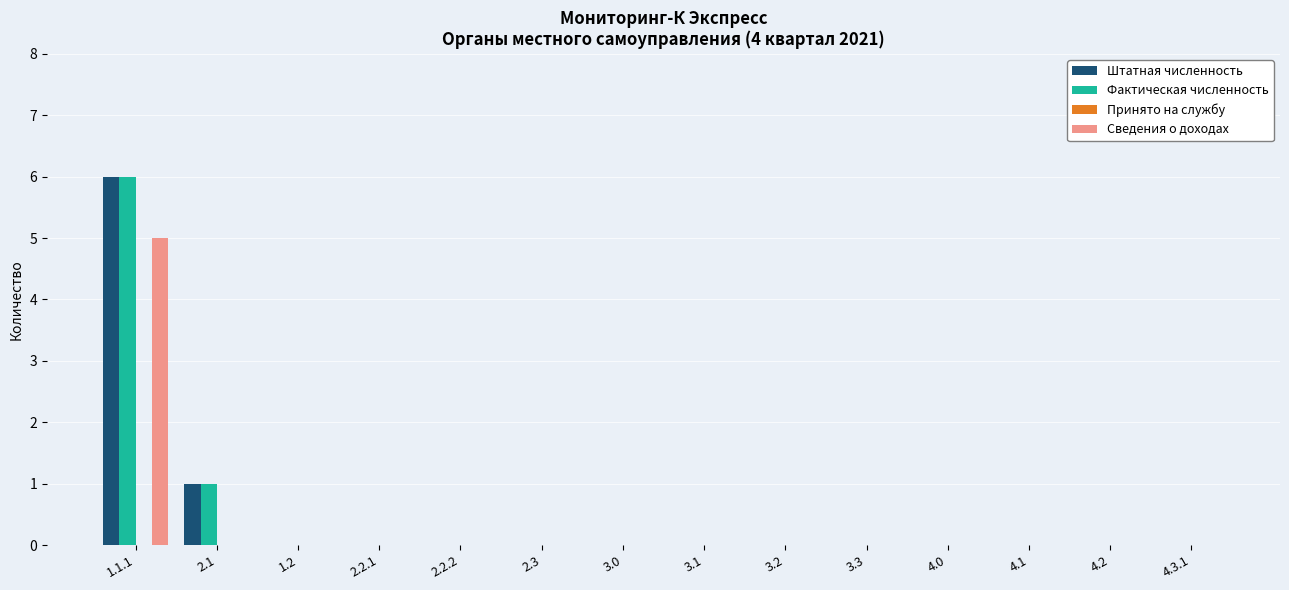

At which category is the sum across all series the highest?

1.1.1